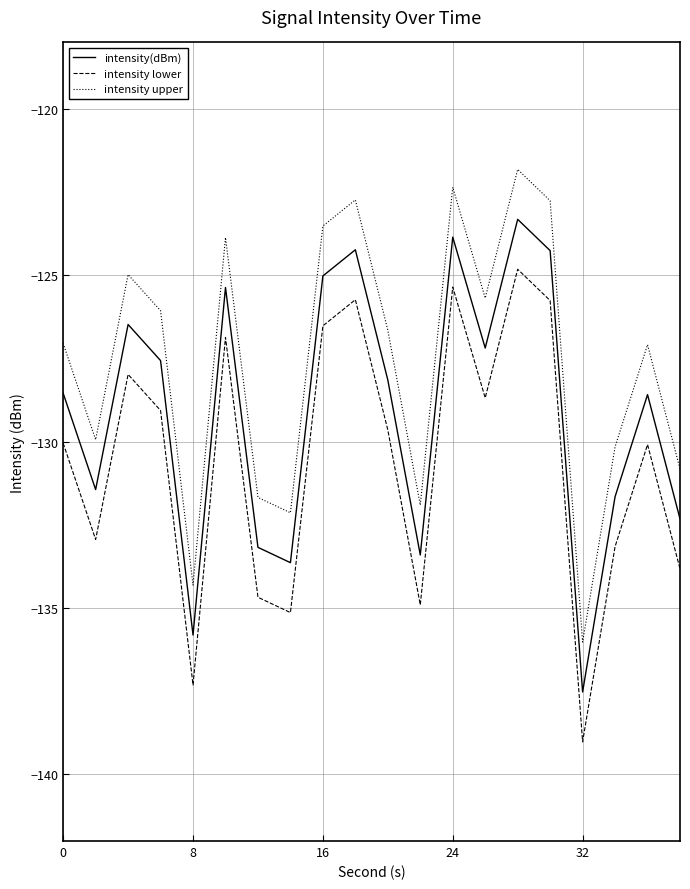

Which series has the largest total across all categories?

intensity upper